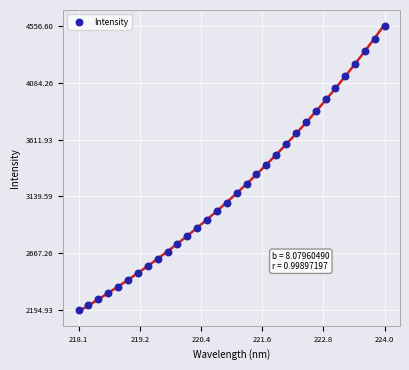

What is the range of Y values (max minus min)?

2361.7